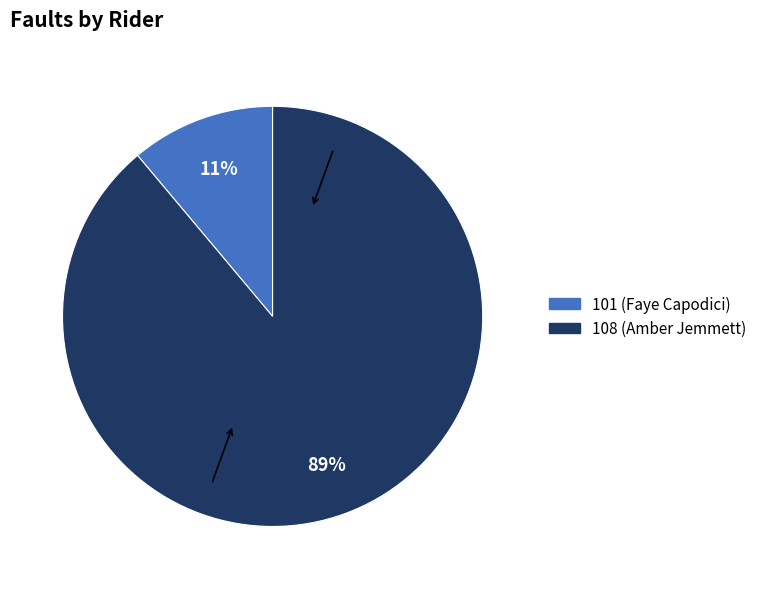

Which category accounts for the majority?

108 (Amber Jemmett)